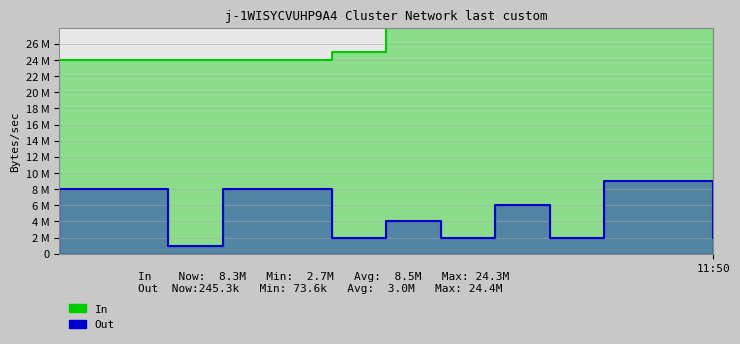

Which category has the lowest value across all series?

2